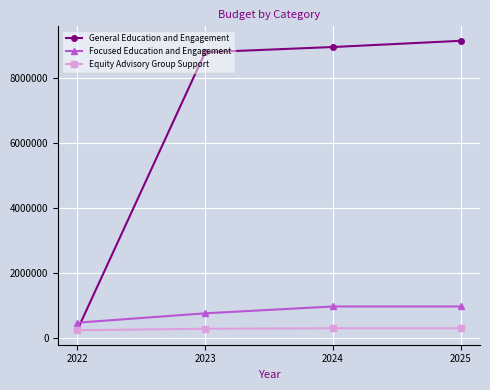

Is it true that General Education and Engagement equals 12080981.3 at 2023?

False